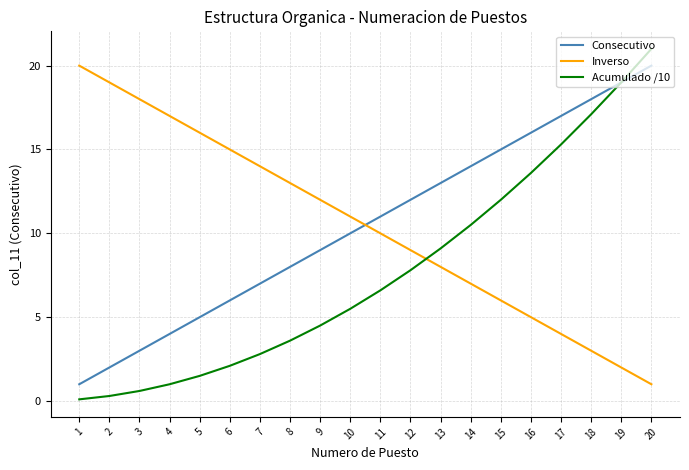

How many lines are shown in the chart?

3